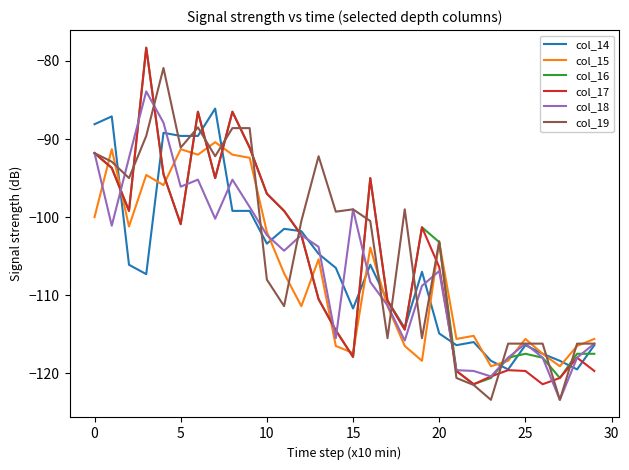

What is the smallest value displayed?

-123.4